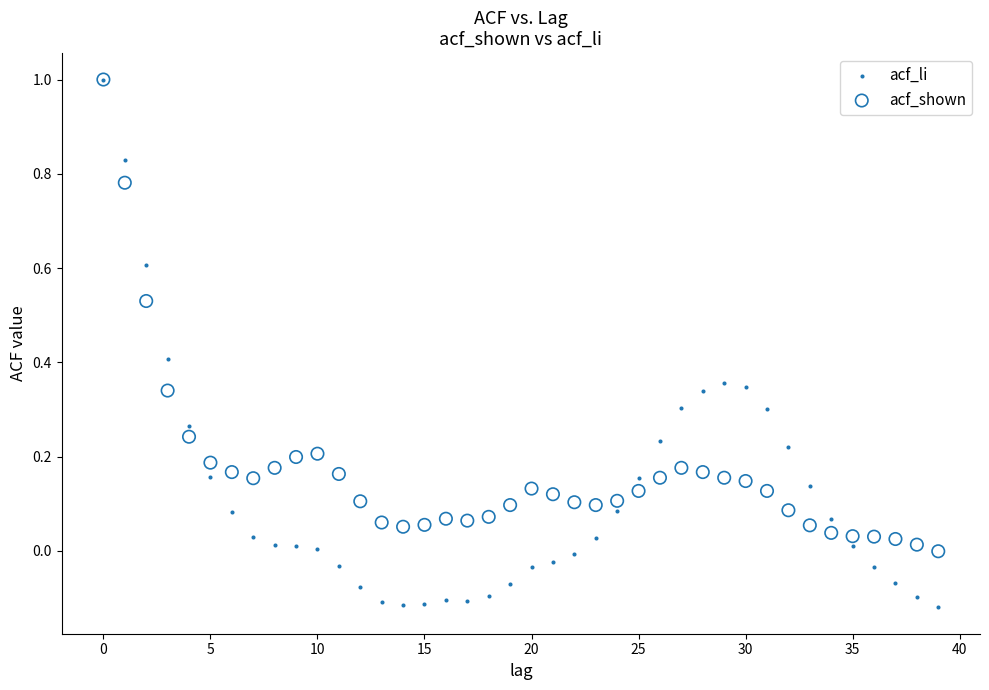

What are all the series names shown in the legend?

acf_li, acf_shown